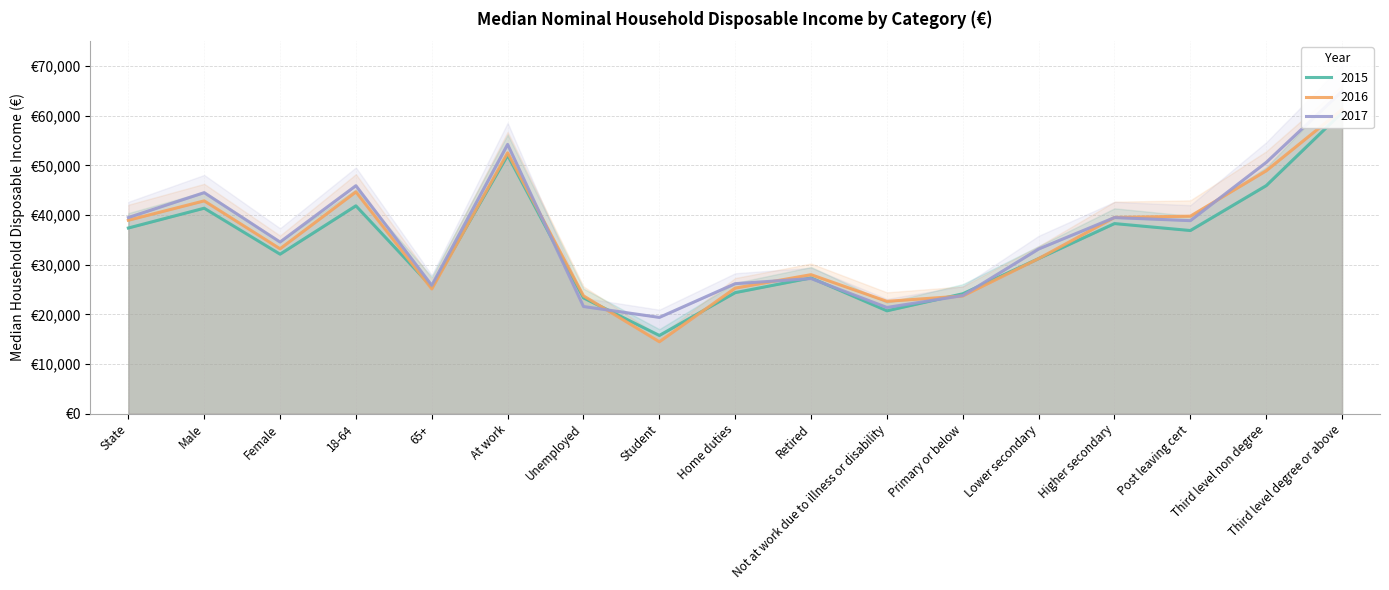

True or false: 2015 and 2017 cross at least once.

True